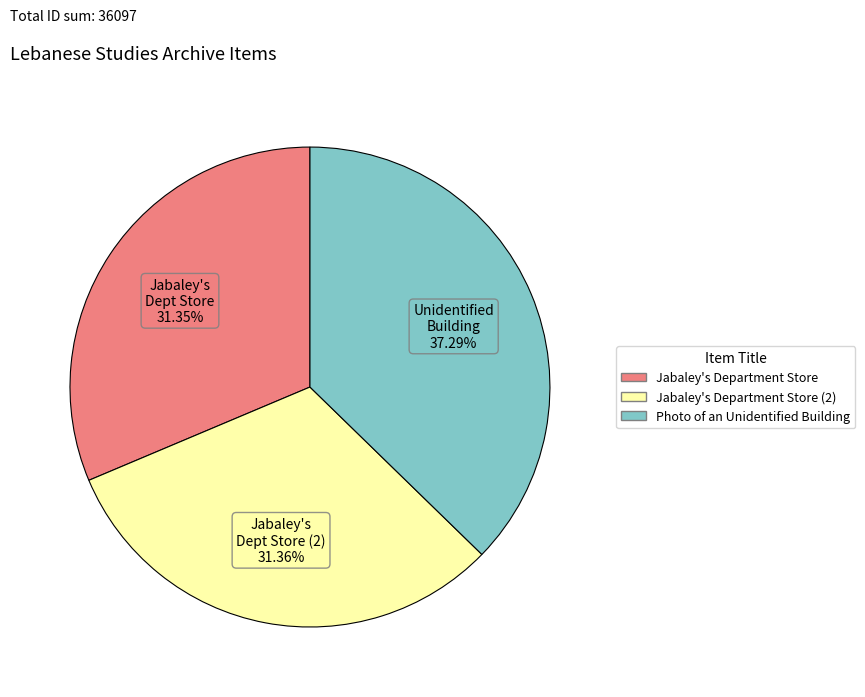

To the nearest percent, what is the average slice percentage?

33%